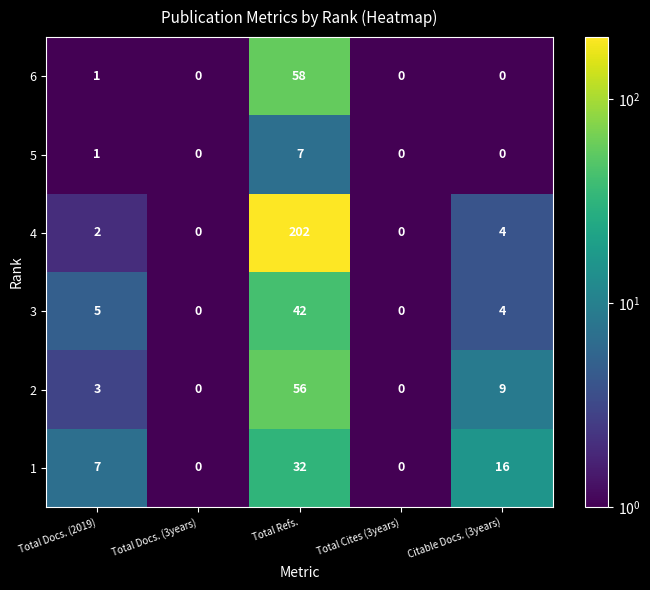

The 5 series shows 0 at Total Docs. (3years). True or false?

True